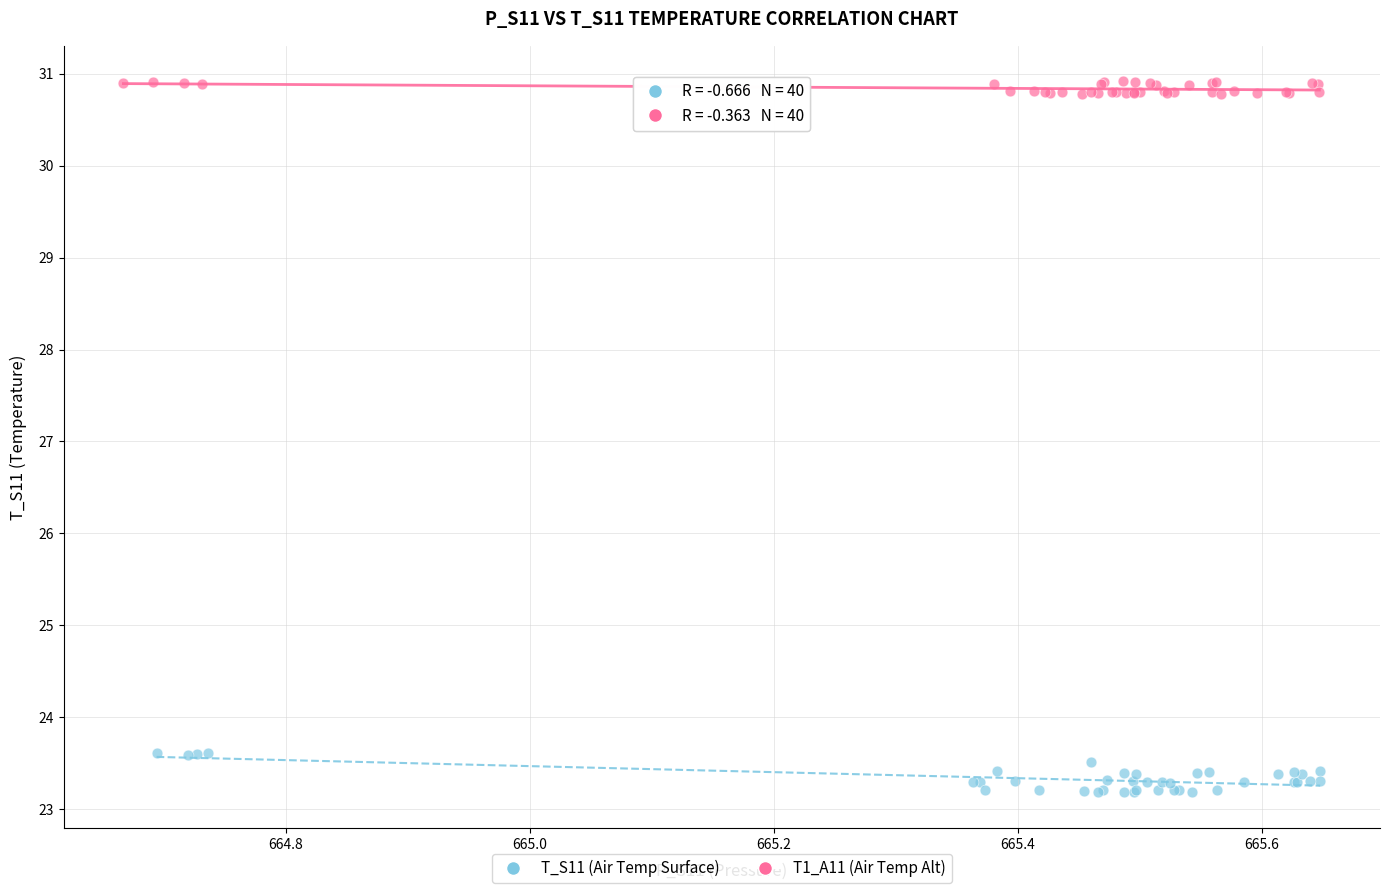

Which series reaches the minimum Y coordinate?

T_S11 (Air Temp Surface)